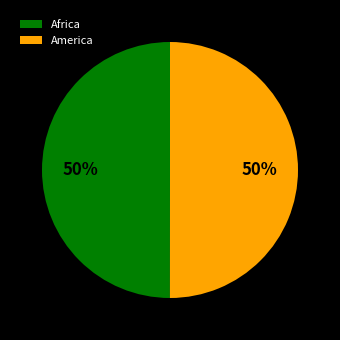

To the nearest percent, what percentage of the pie is America?

50%